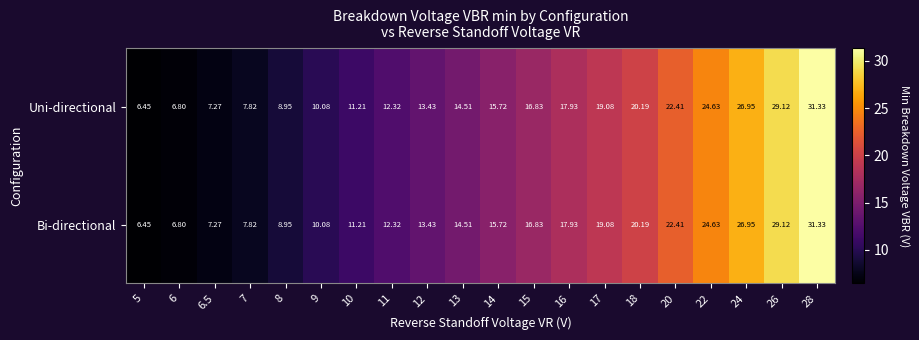

Is the value of Uni-directional at 6 greater than the value of Bi-directional at 6.5?

No